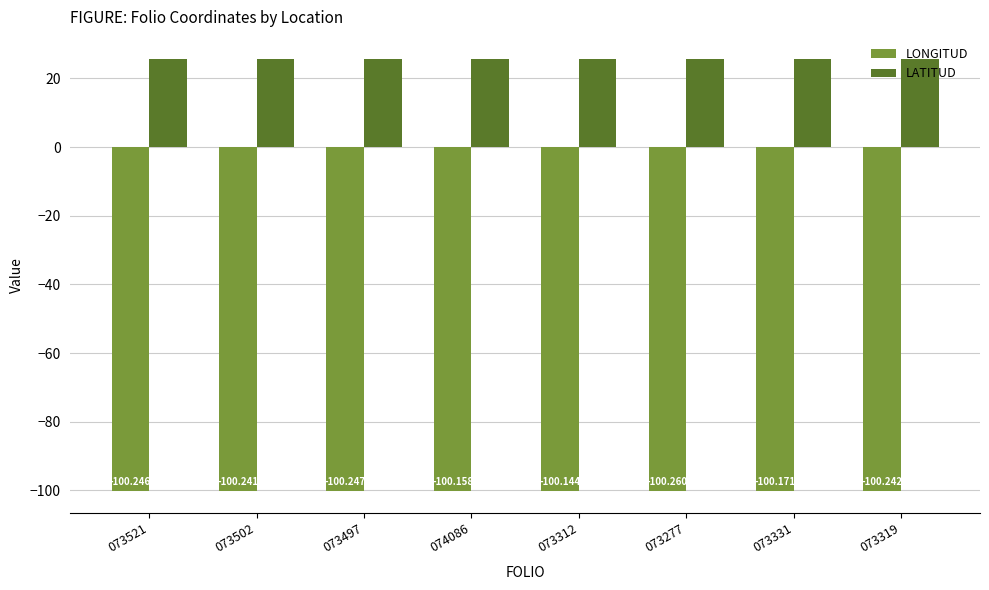

Is the value of LONGITUD at 073312 greater than the value of LATITUD at 073277?

No